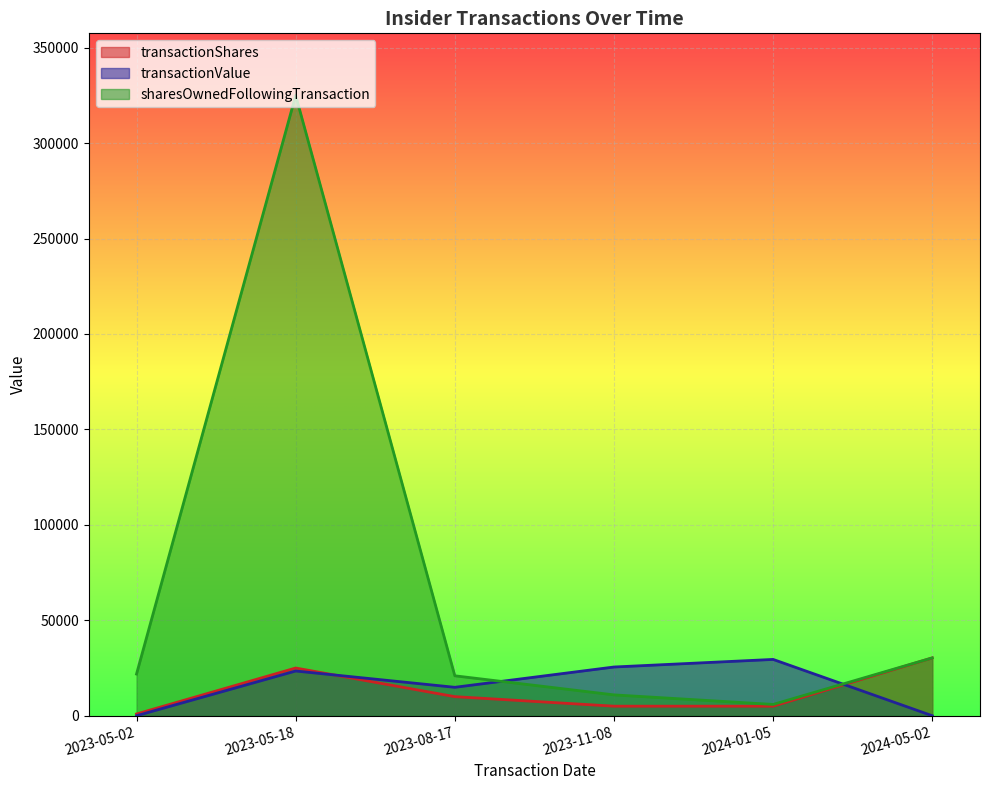

True or false: transactionValue and transactionShares intersect in this chart.

True